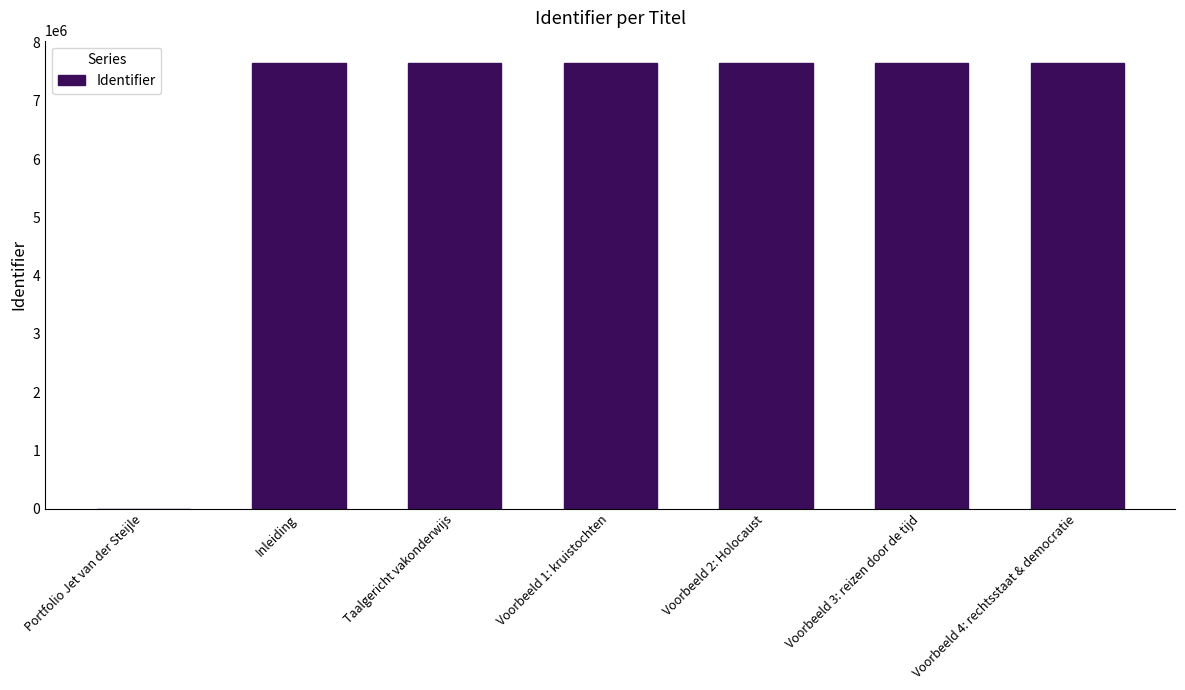

True or false: the data shows 7651573 at Voorbeeld 1: kruistochten.

True